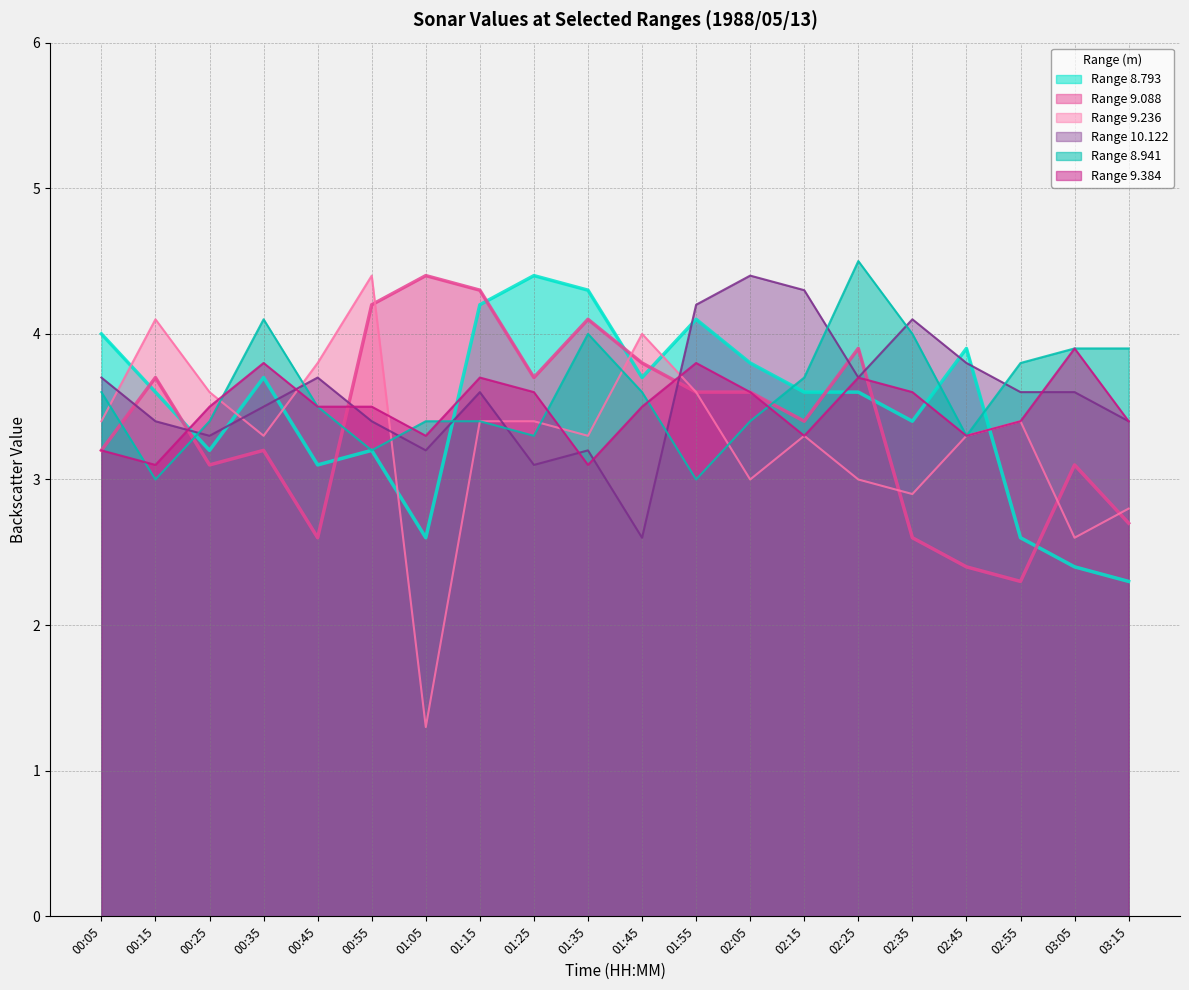

At 01:15, list the series in order from largest to smallest.

9.088, 8.793, 9.384, 10.122, 9.236, 8.941